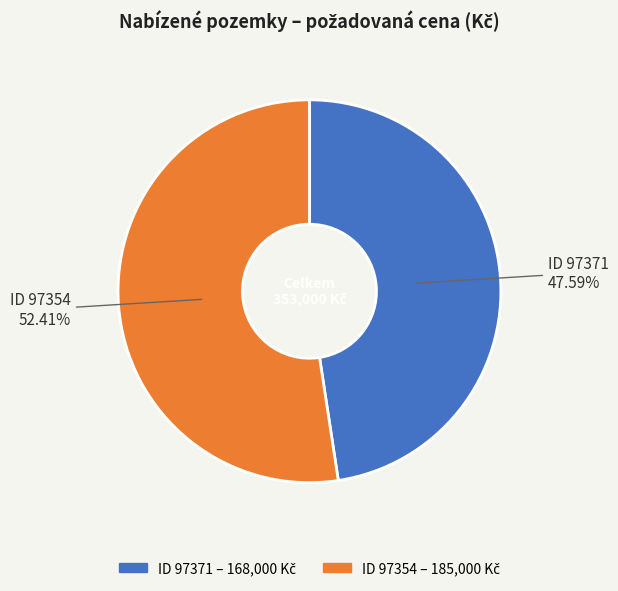

Is there a majority slice in this chart?

Yes